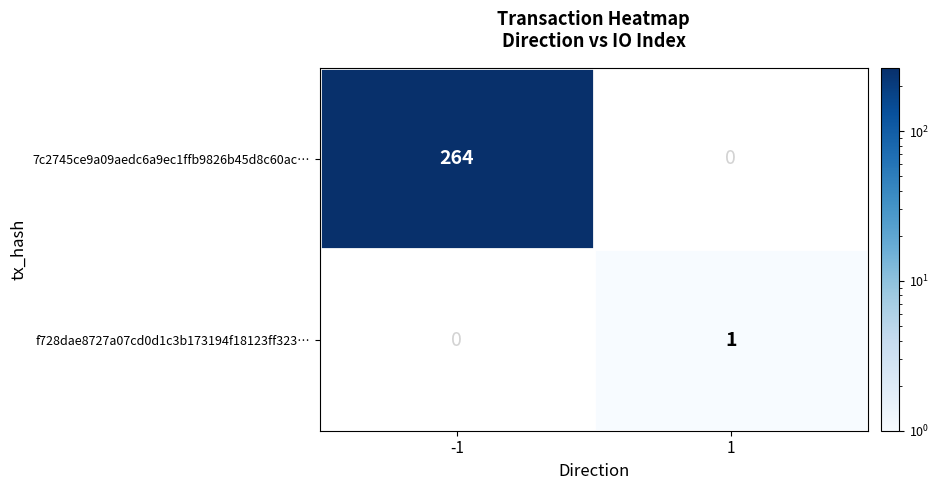

True or false: f728dae8727a07cd0d1c3b173194f18123ff323… has a value of 0 at 1.

False